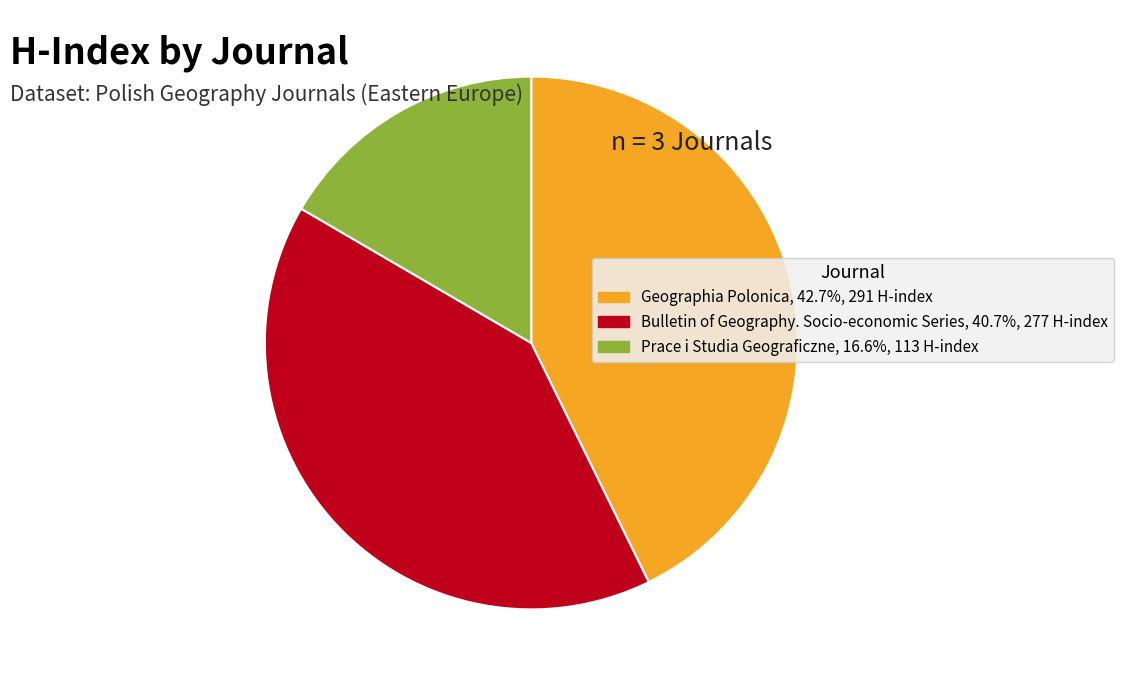

What is the smallest slice in the pie chart?

Prace i Studia Geograficzne